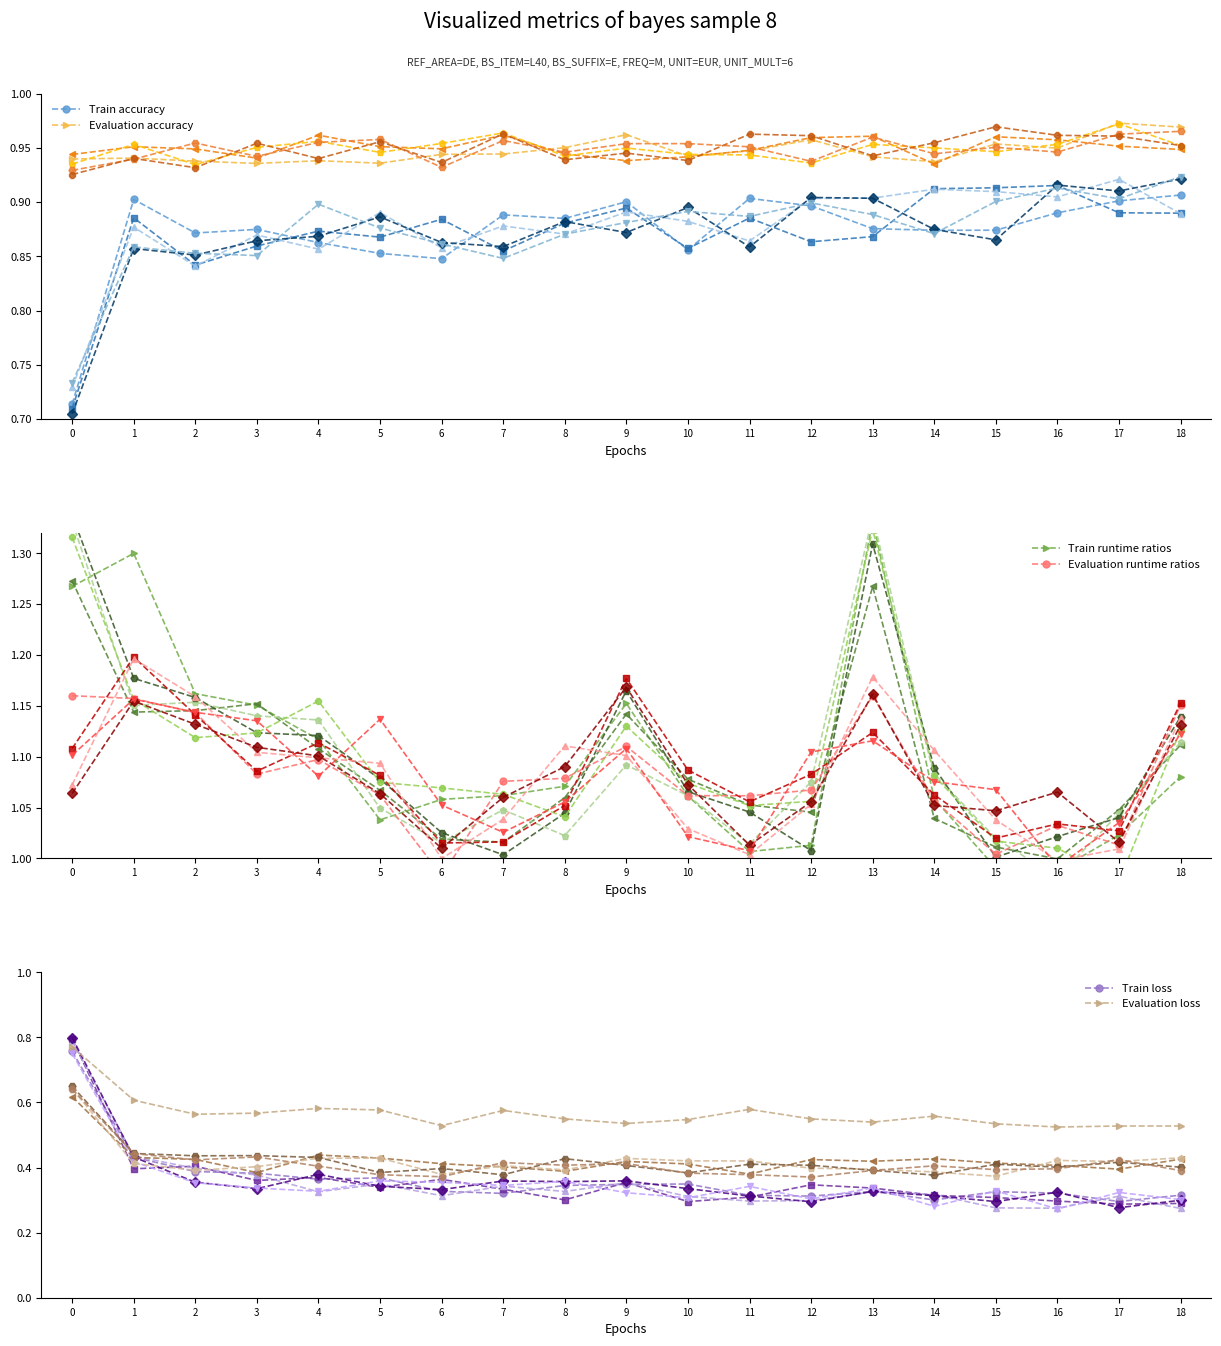

At 5, list the series in order from largest to smallest.

Evaluation runtime ratios, Train runtime ratios, Evaluation accuracy, Train accuracy, Evaluation loss, Train loss